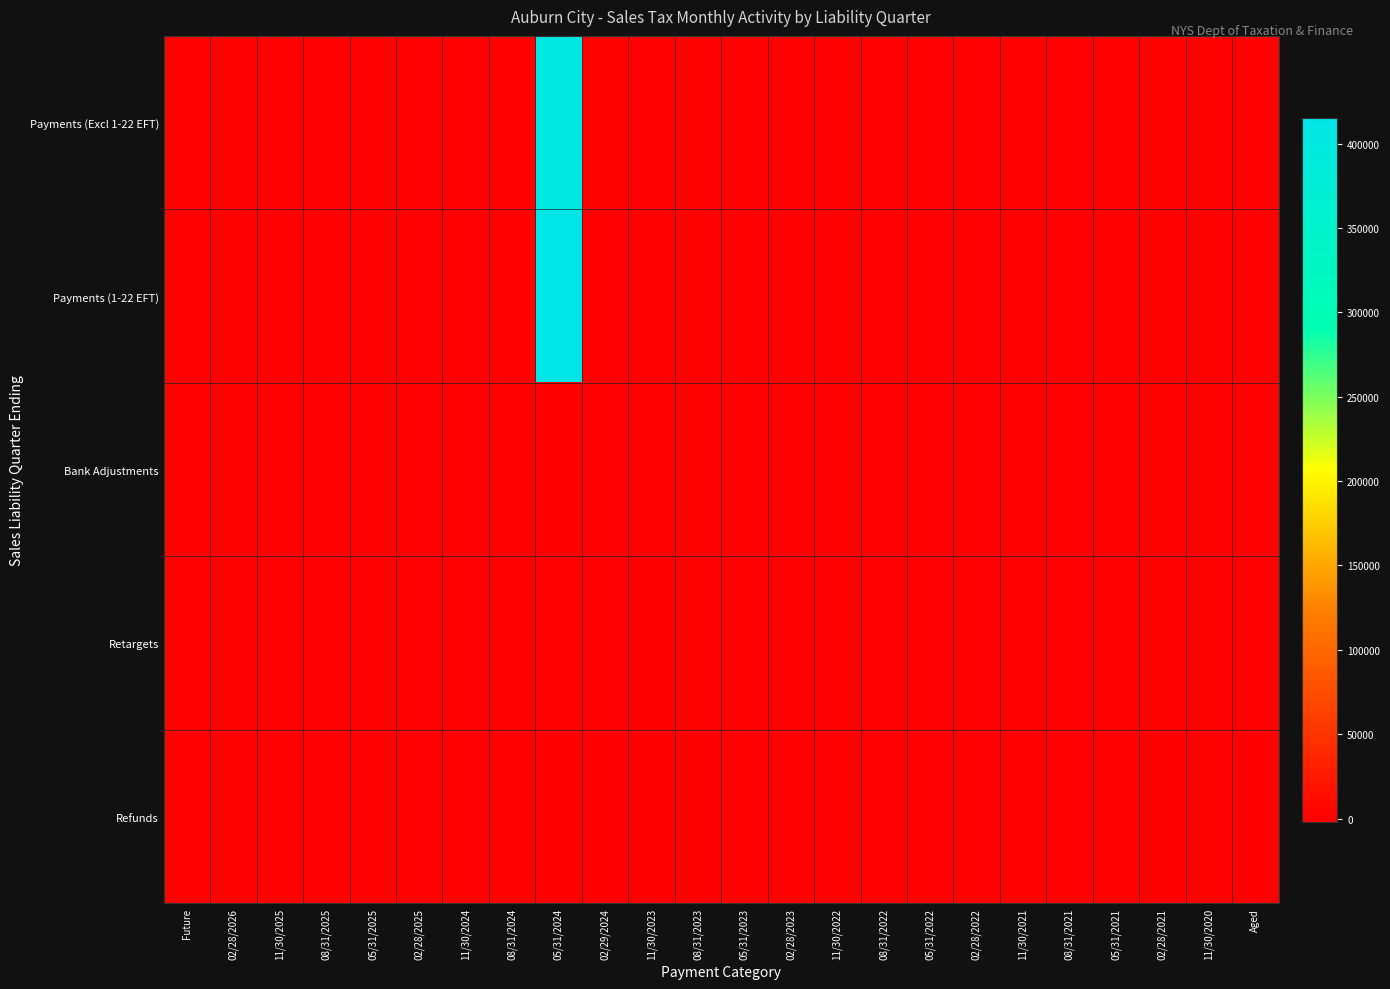

List the series in order of their peak value, highest first.

Payments (1-22 EFT), Payments (Excl 1-22 EFT), Retargets, Refunds, Bank Adjustments